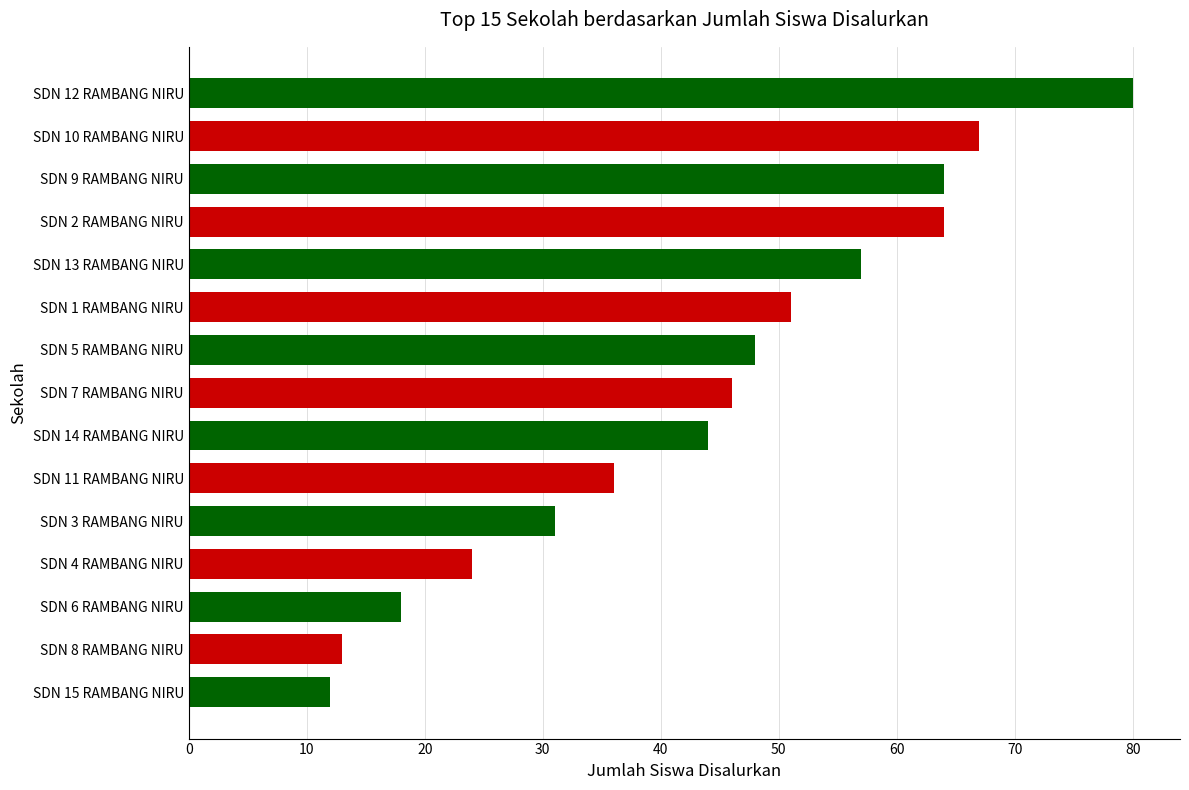

What is the sum of all values?

655